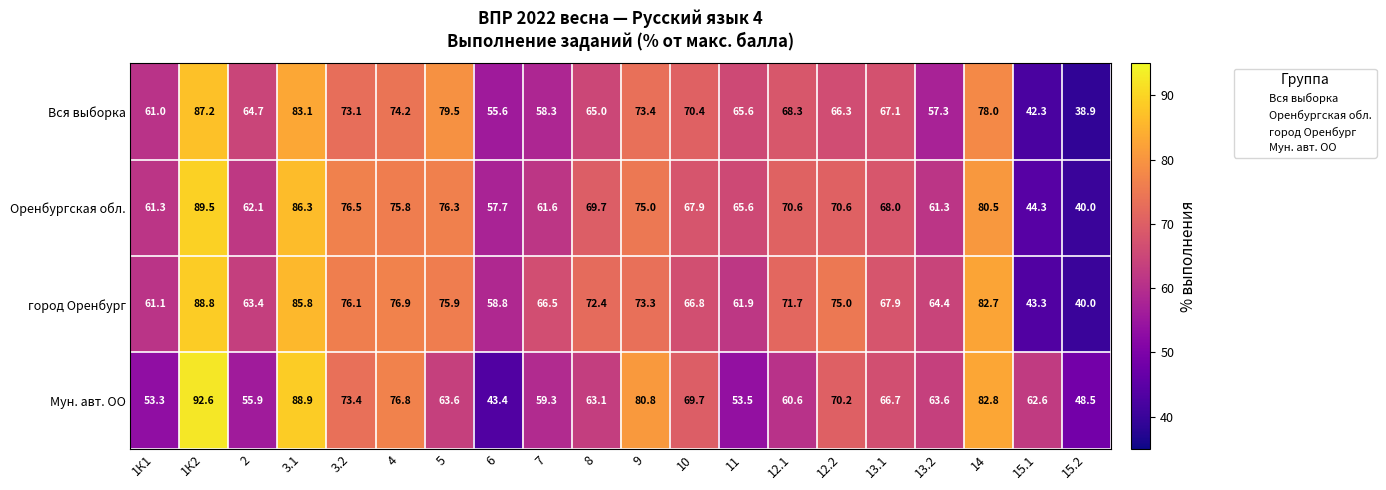

At 8, list the series in order from largest to smallest.

город Оренбург, Оренбургская обл., Вся выборка, Мун. авт. ОО